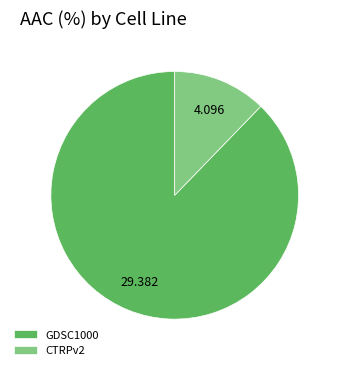

Combined, do CTRPv2 and GDSC1000 account for over 50%?

Yes